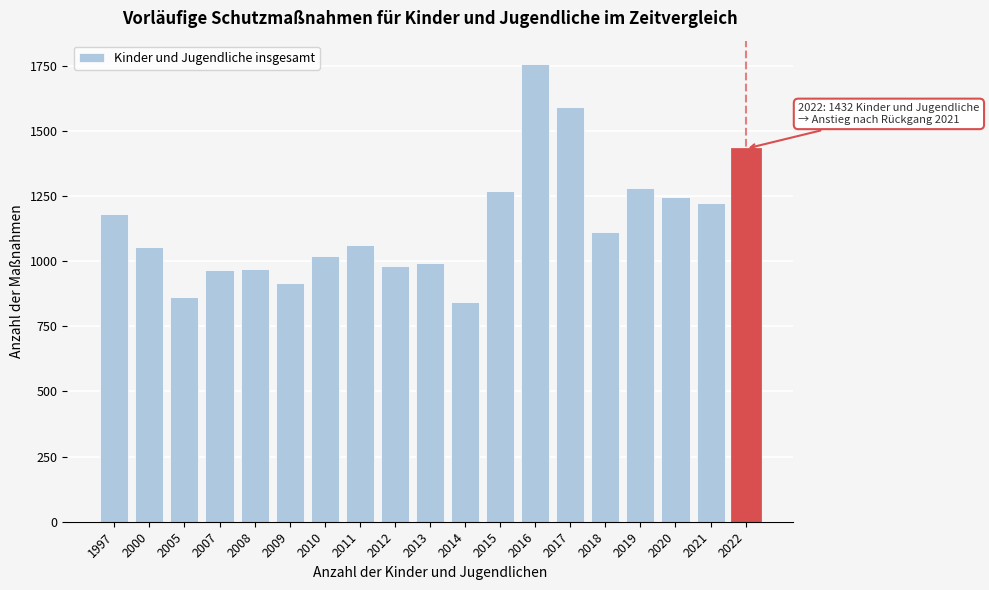

What is the value of the 15th bar from the left?

1113